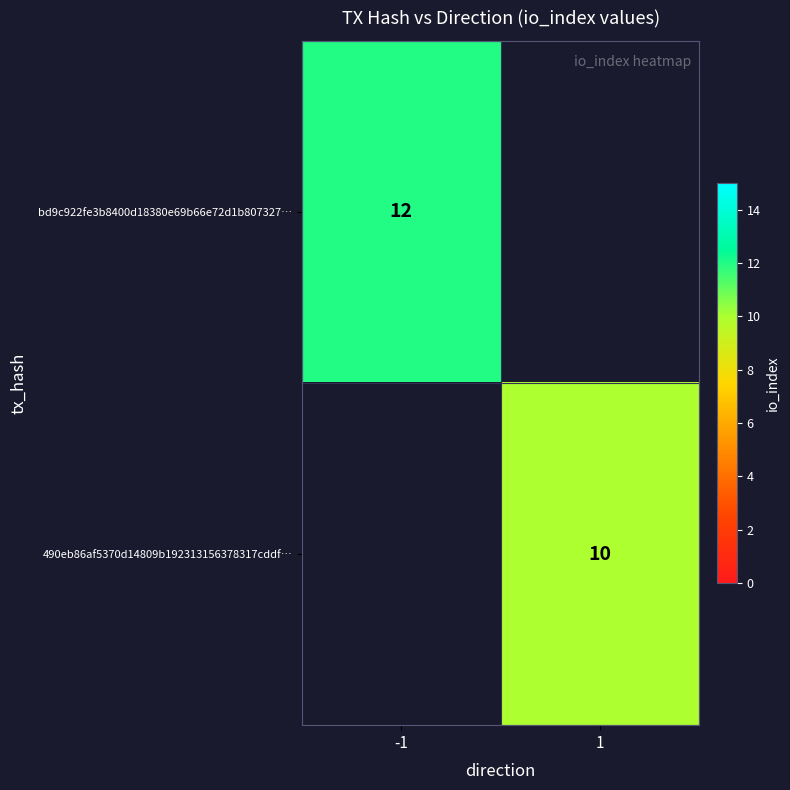

The 490eb86af5370d14809b192313156378317cddf… series shows 10 at 1. True or false?

True